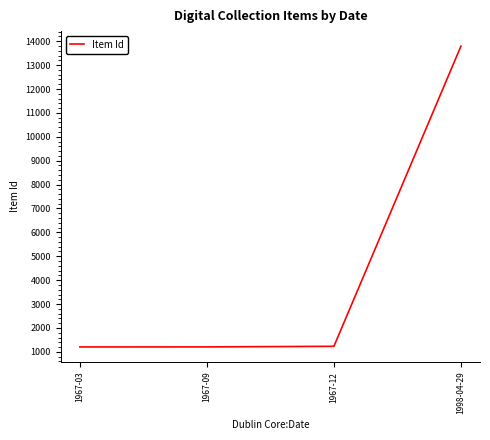

What is the maximum value shown in the chart?

13794